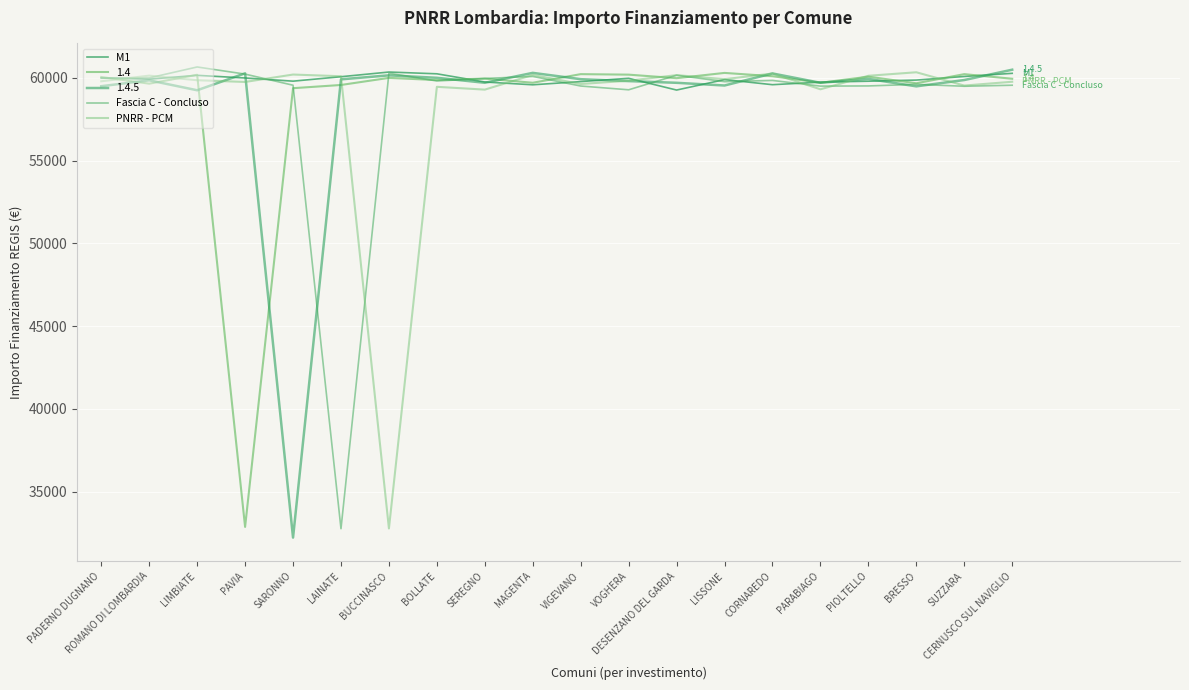

True or false: PNRR - PCM and M1 cross at least once.

True